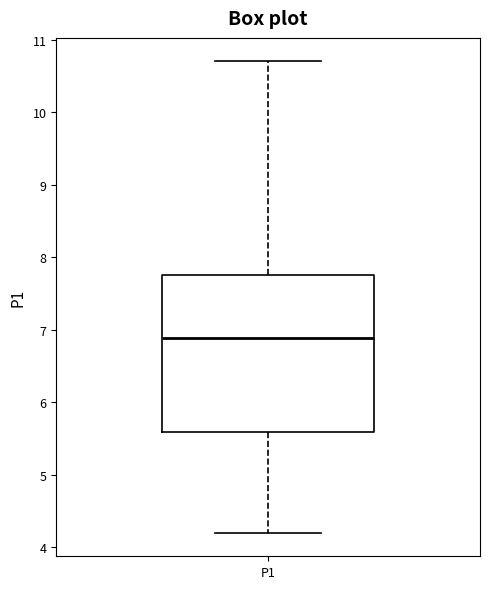

Where does the median line of the box for P1 sit on the y-axis? The values are not printed on the chart, so give them approximately, as read against the axis.

6.9